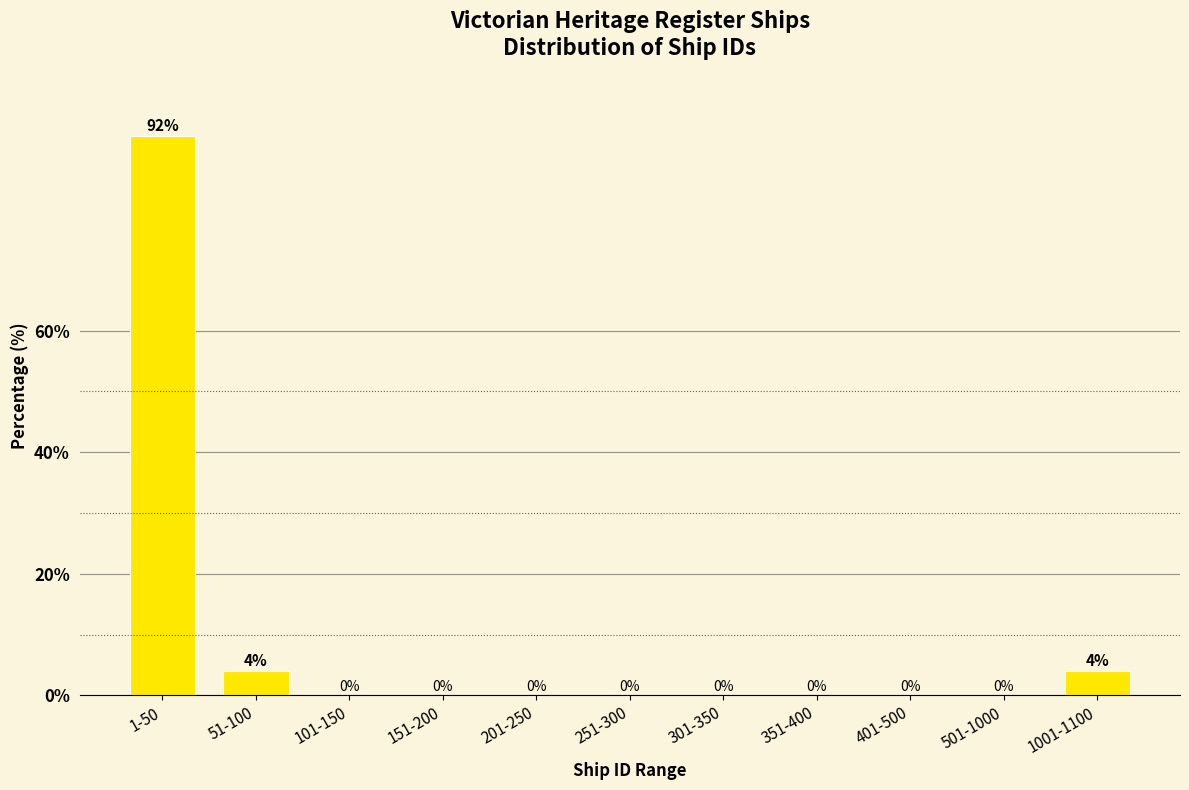

Reading left to right, transcribe all the data shown in this chart.

1-50=92	51-100=4	101-150=0	151-200=0	201-250=0	251-300=0	301-350=0	351-400=0	401-500=0	501-1000=0	1001-1100=4